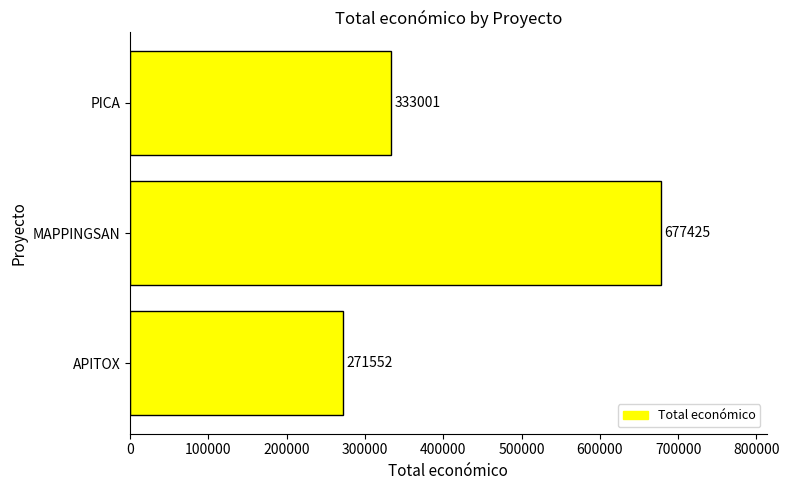

The value at APITOX is 271552. True or false?

True